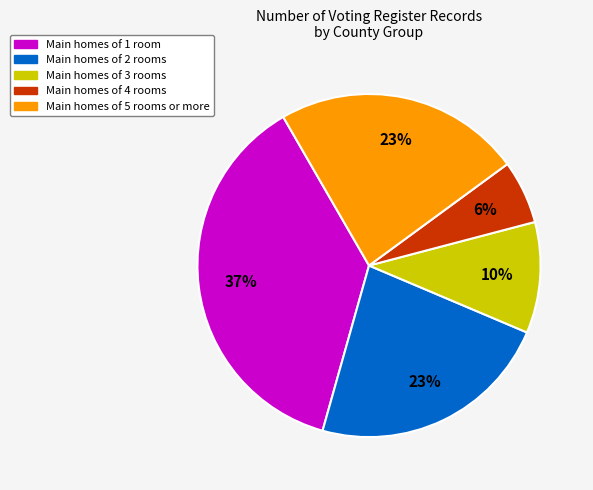

Is there a majority slice in this chart?

No